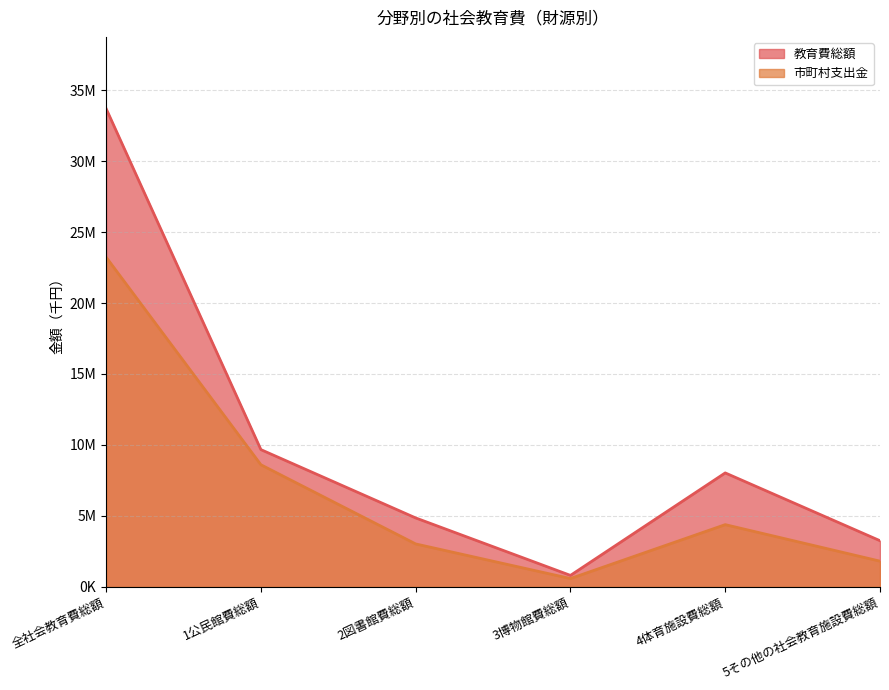

How many data points does each series have?

6